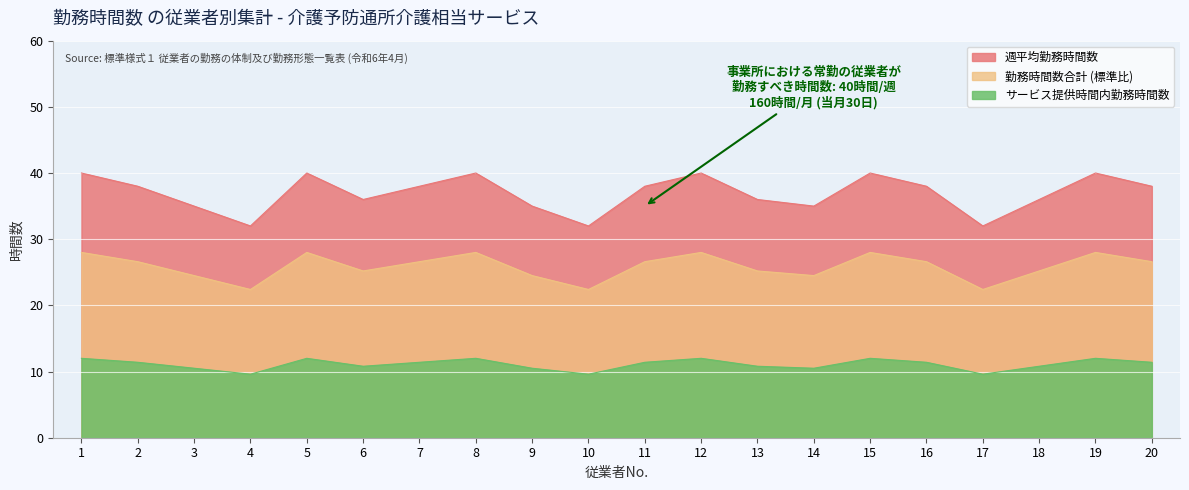

True or false: 勤務時間数合計 and サービス提供時間内勤務時間数 intersect in this chart.

False